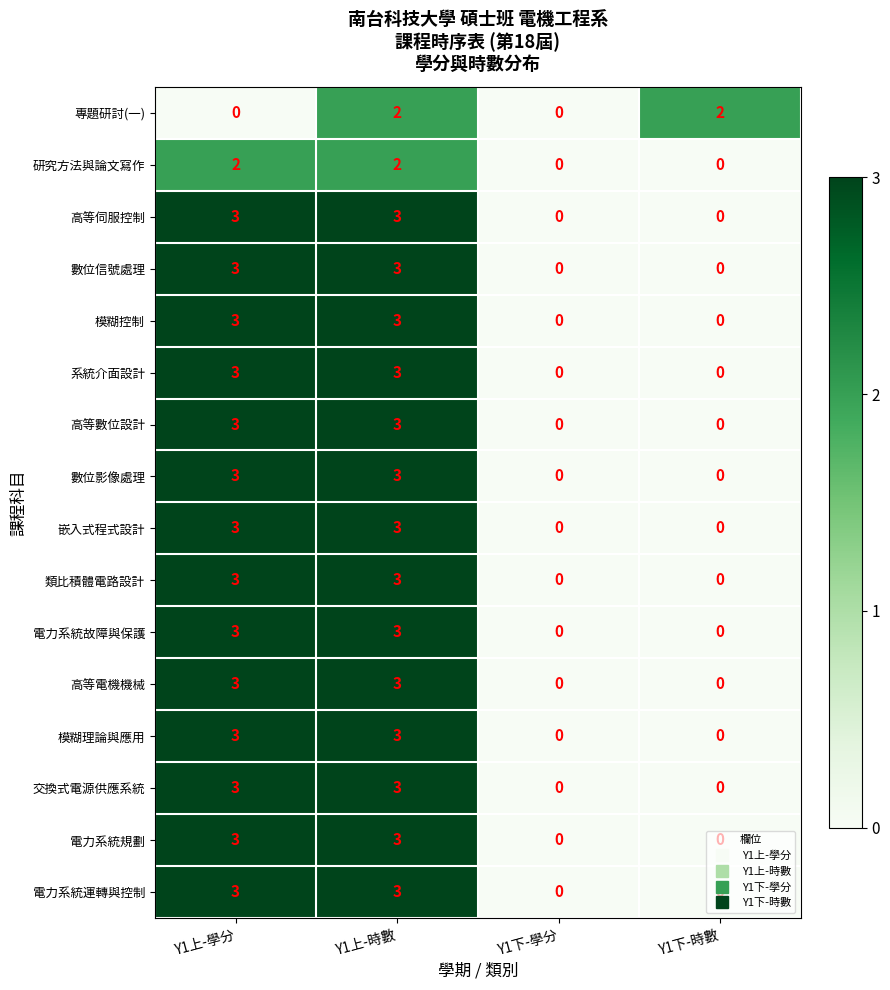

How many categories are shown in the chart?

4